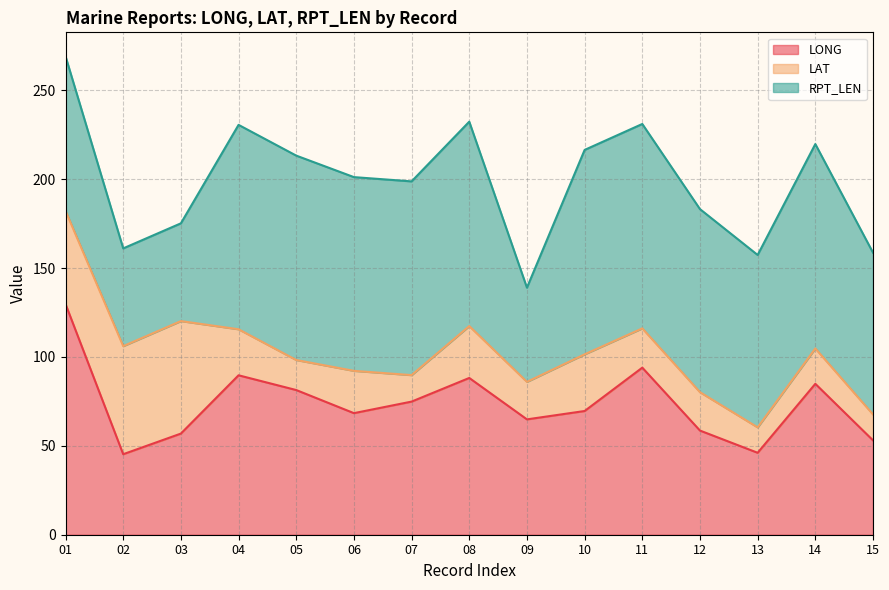

How many values in the RPT_LEN series are below 109?

7